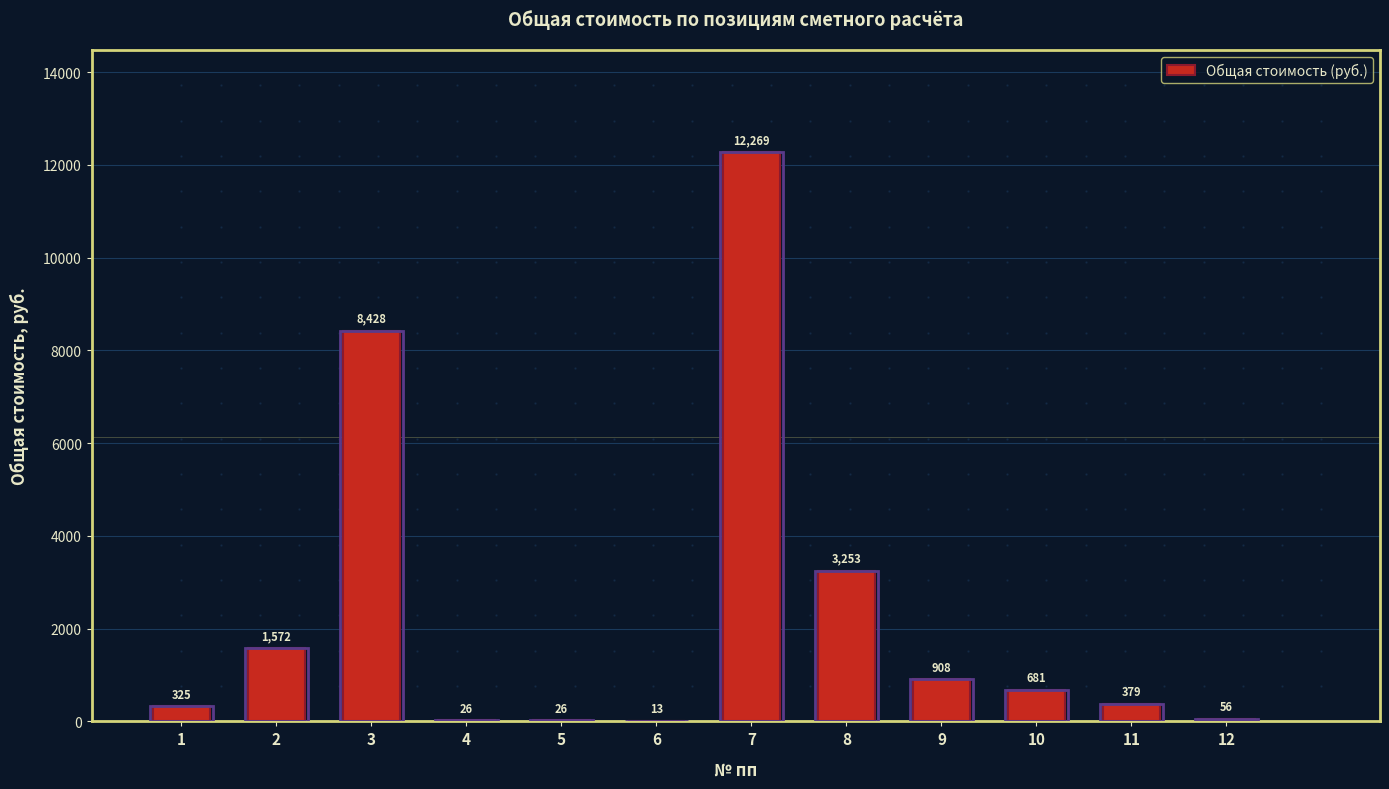

Which has a higher value, 8 or 4?

8